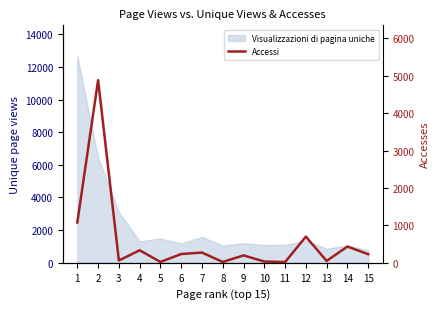

Is it true that the value at 2 is 1489?

False